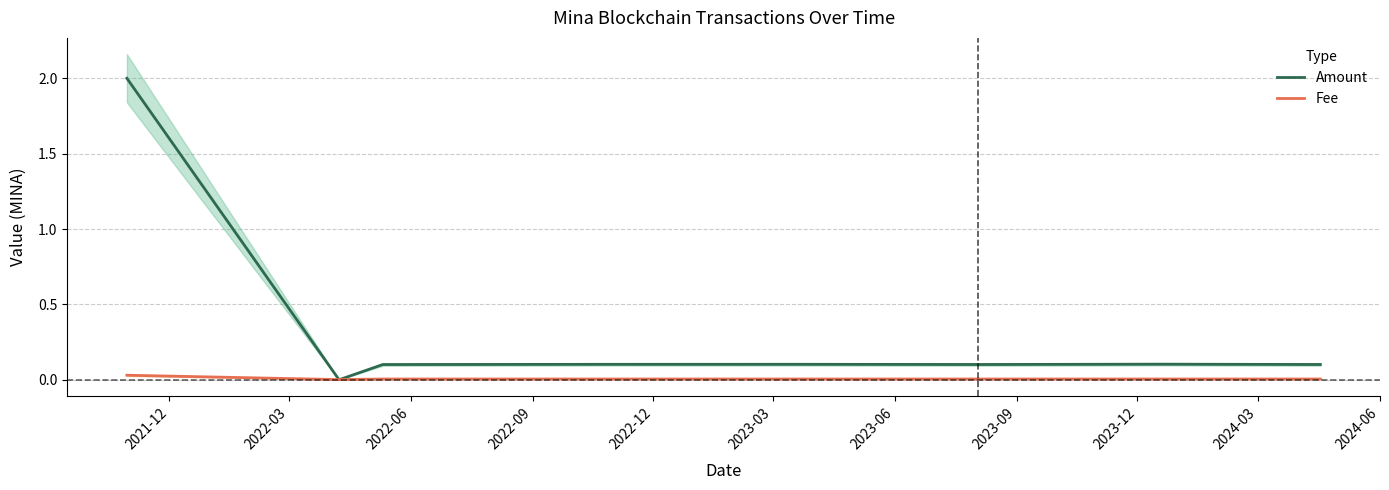

In Amount, how many points are higher than both neighbors (excluding endpoints)?

2